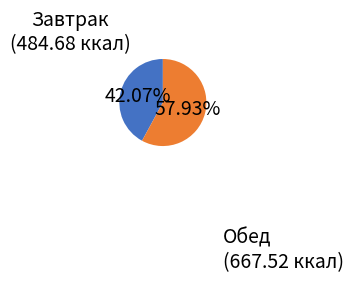

How many slices are in this pie chart?

2